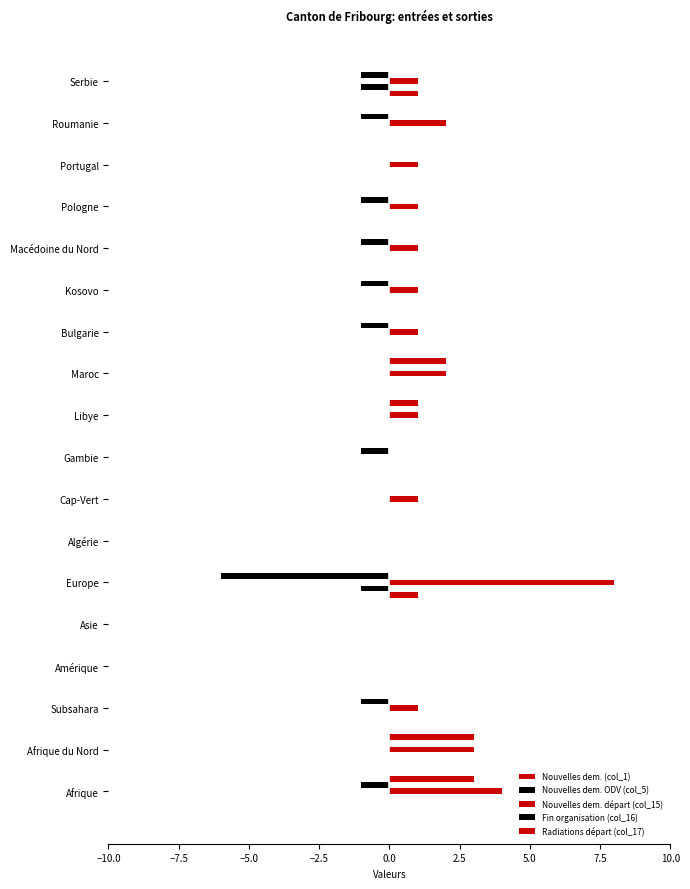

How many distinct data groups are displayed?

5